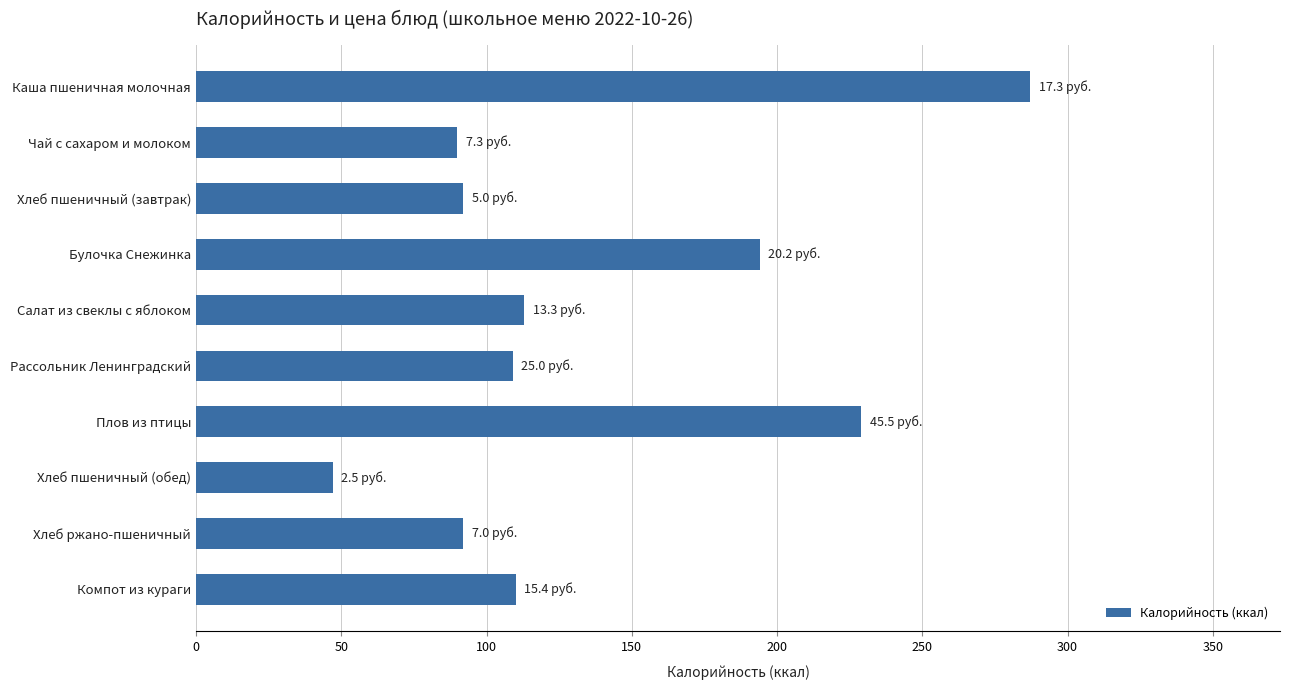

The chart shows a value of 165 at Компот из кураги. True or false?

False